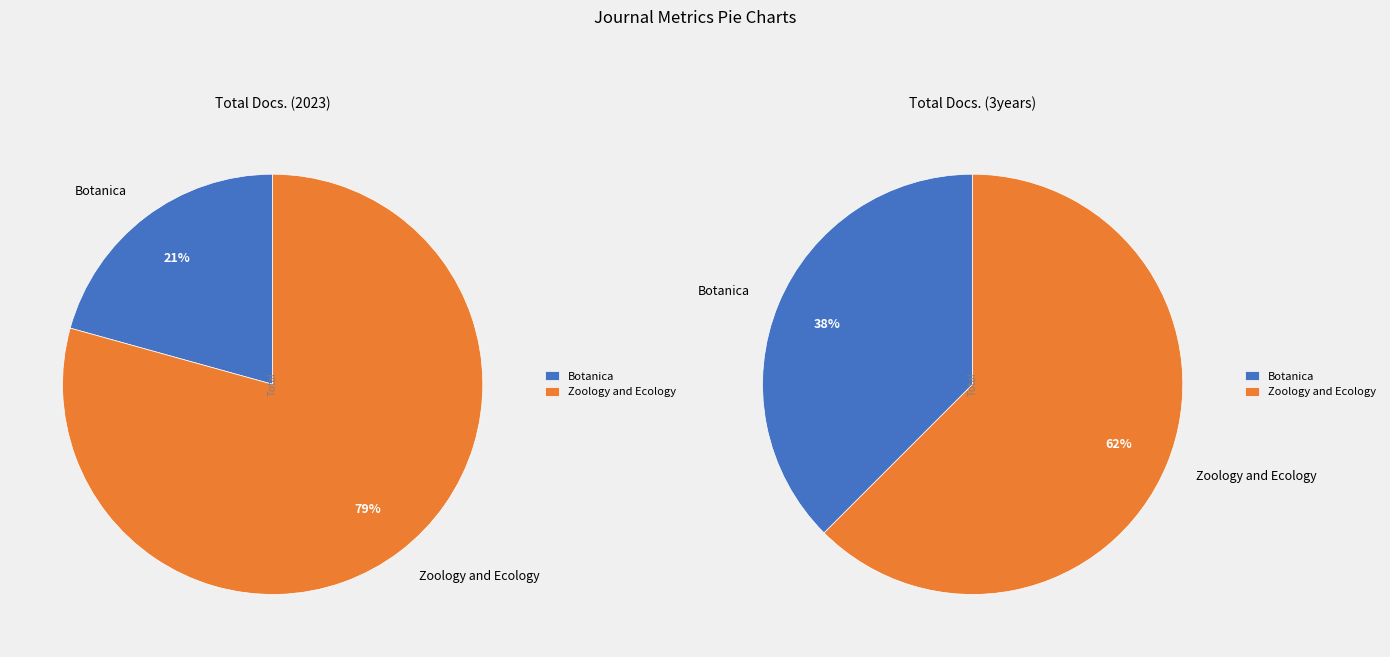

How many slices are in this pie chart?

2